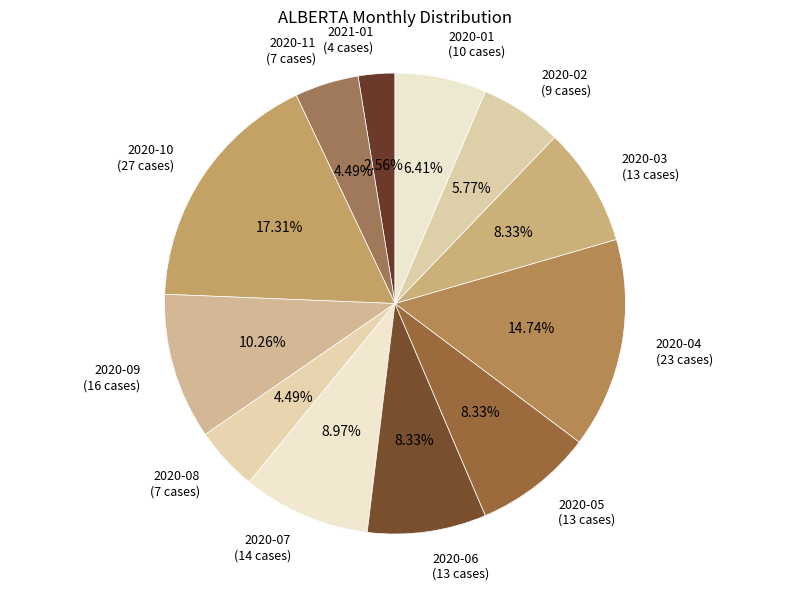

Do 2020-07 and 2020-09 together represent more than half of the pie?

No